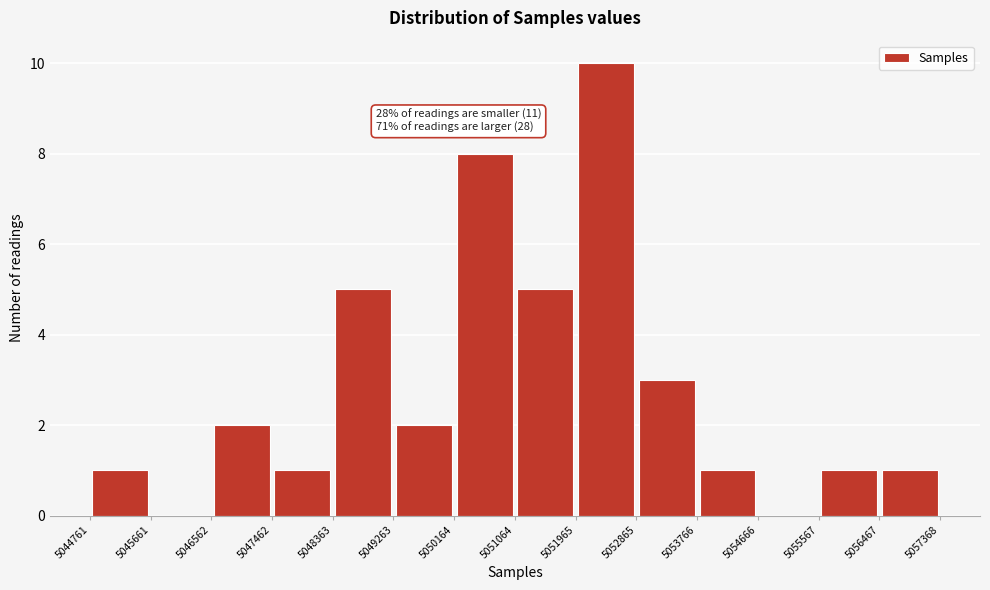

Which range on the x-axis has the tallest bar?

5051965 to 5052865